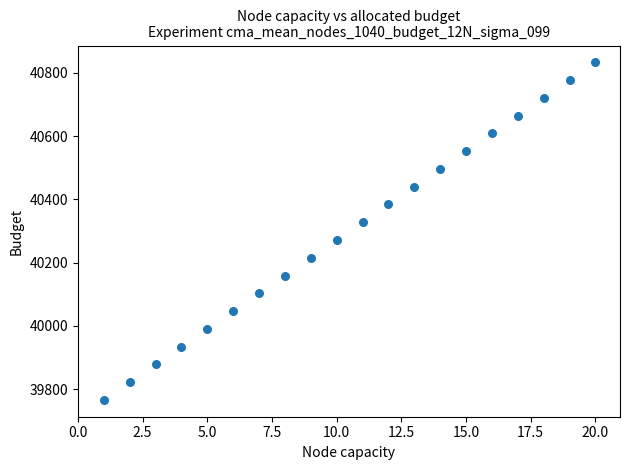

What is the range of Y values (max minus min)?

1066.5